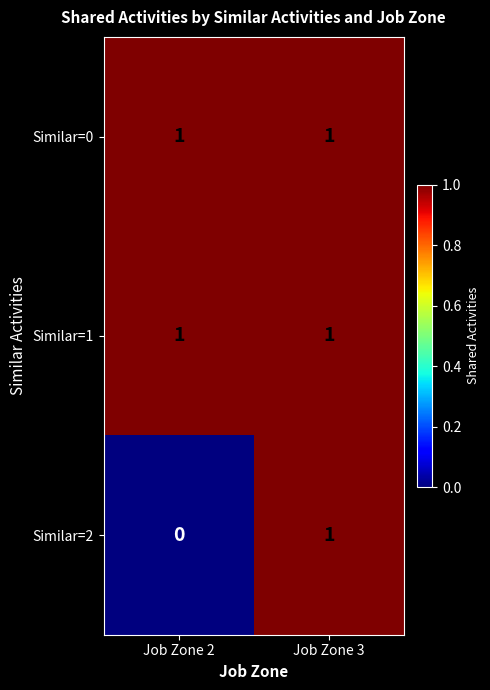

The Similar=2 series shows 0 at Job Zone 3. True or false?

False